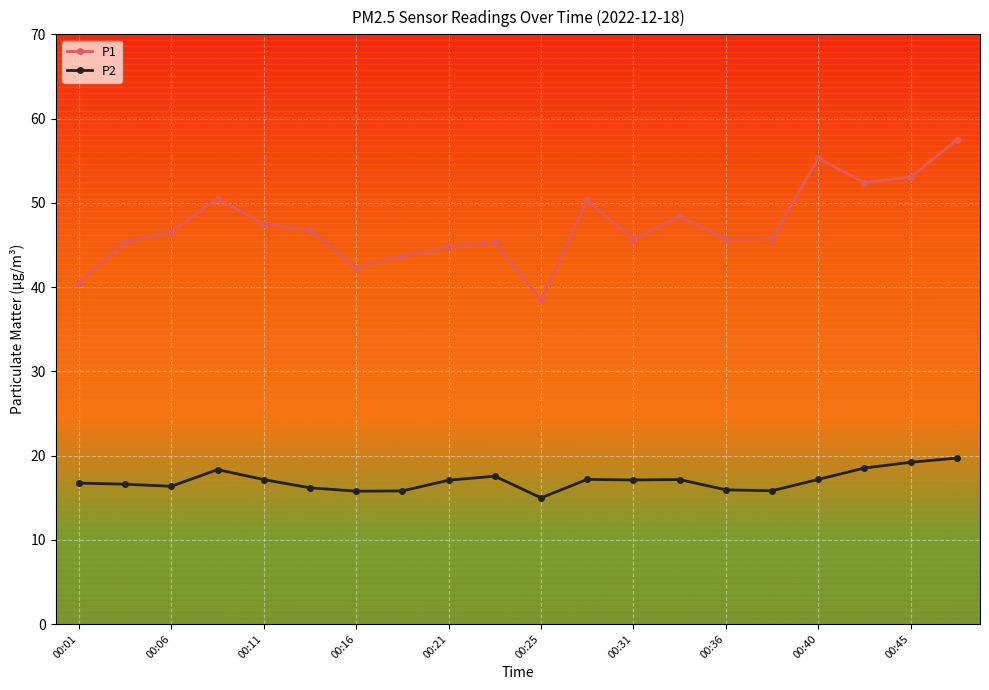

What is the highest value of the P2 series?

19.7